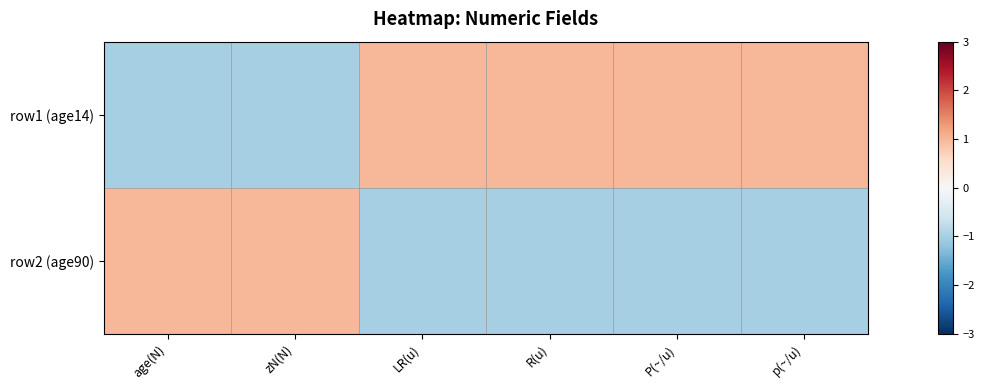

What is the spread (max minus min) of values at LR(u)?

2.0